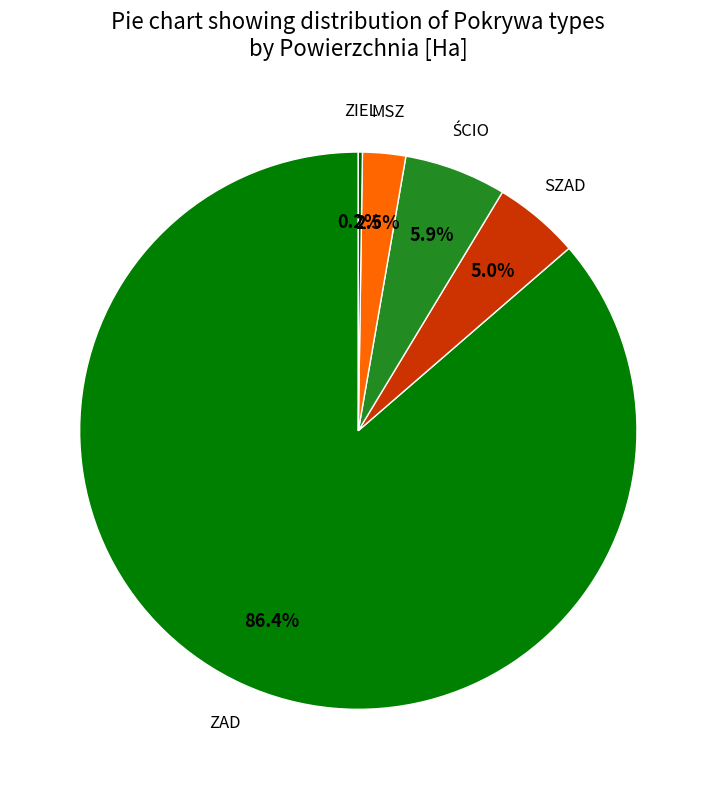

What is the largest slice in the pie chart?

ZAD